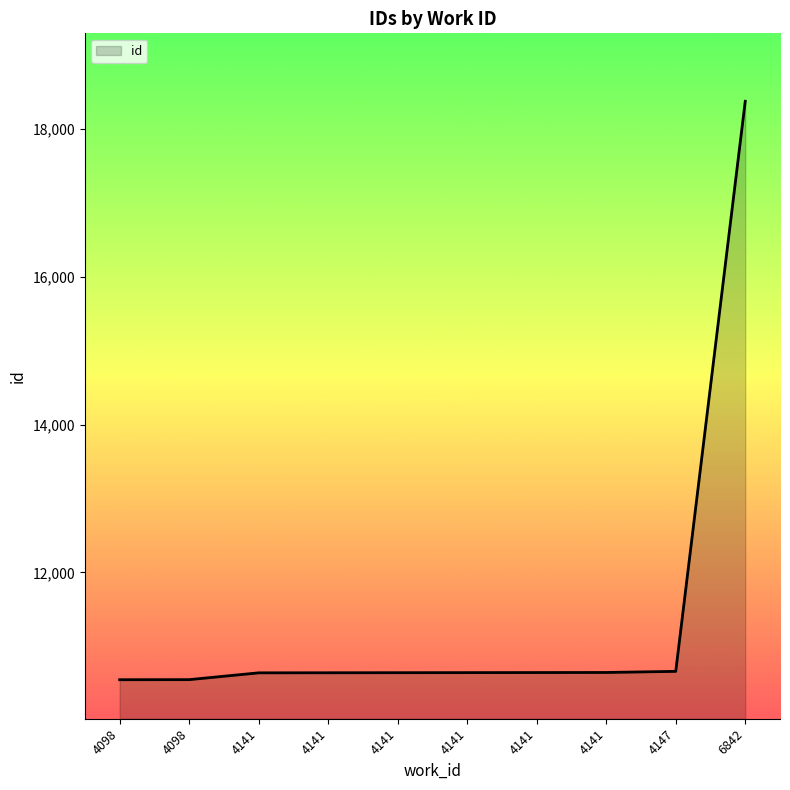

List the labels in order of value, largest first.

6842, 4147, 4141, 4141, 4141, 4141, 4141, 4141, 4098, 4098